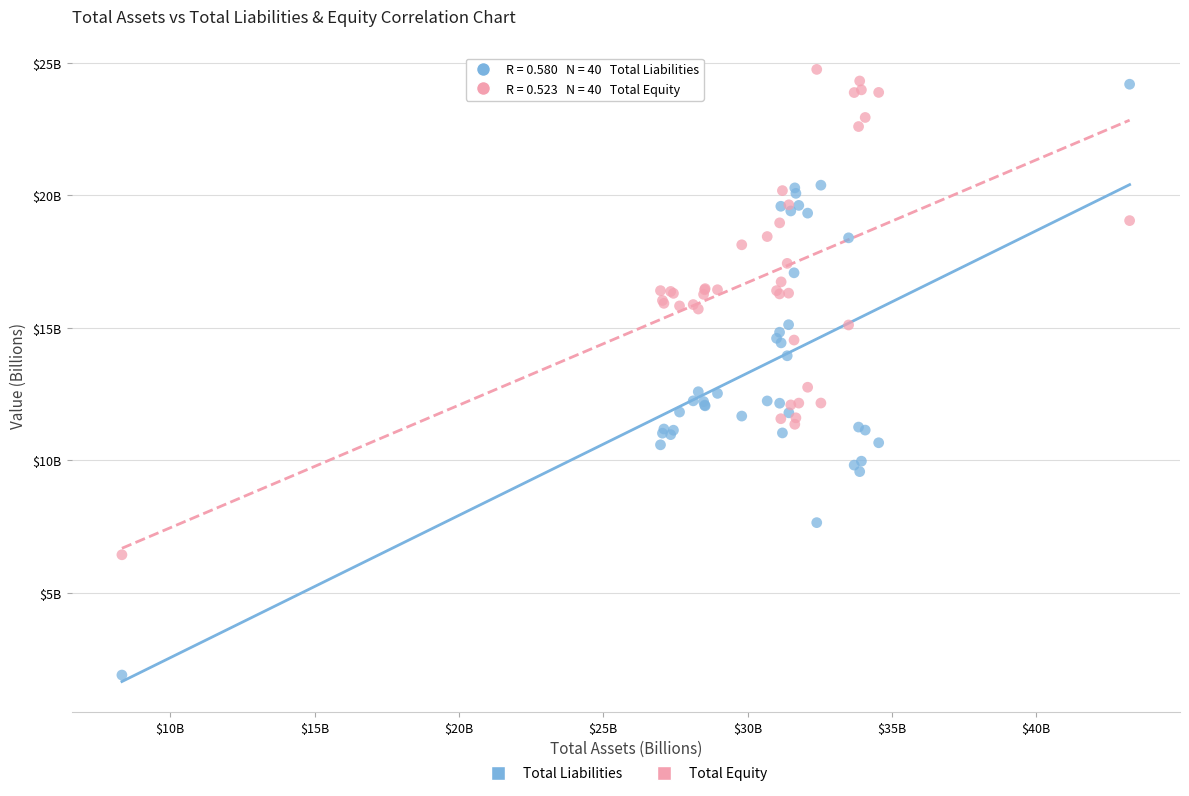

Which series reaches the minimum Y coordinate?

Total Liabilities